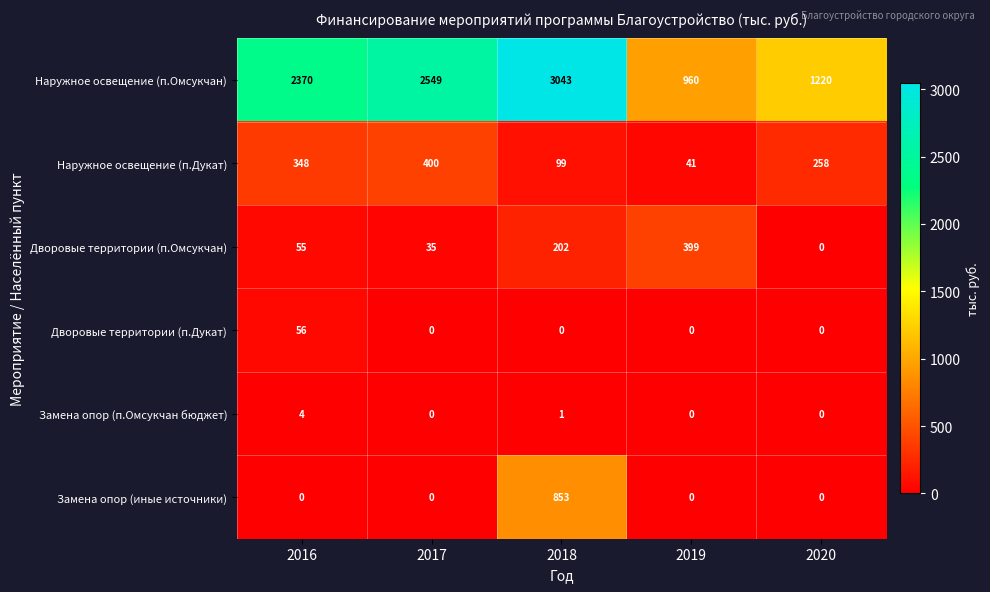

Rank the series by their maximum value, from highest to lowest.

Наружное освещение (п.Омсукчан), Замена опор (иные источники), Наружное освещение (п.Дукат), Дворовые территории (п.Омсукчан), Дворовые территории (п.Дукат), Замена опор (п.Омсукчан бюджет)